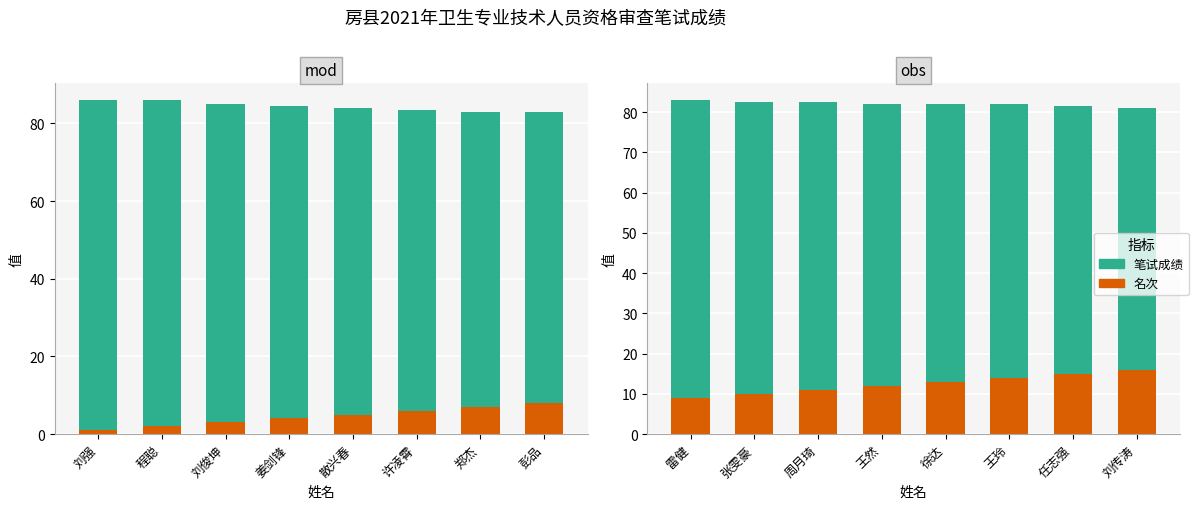

Where does the 笔试成绩 series first go above 70?

雷健